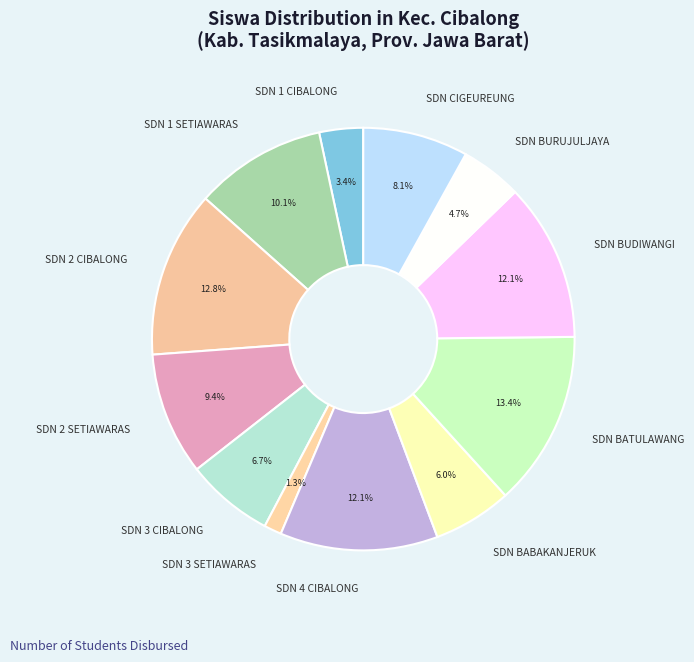

Does SDN BUDIWANGI account for over 50% of the chart?

No